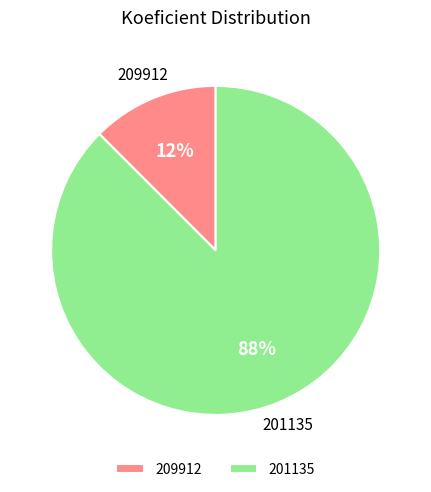

Is it true that 209912 is 12% of the pie?

True